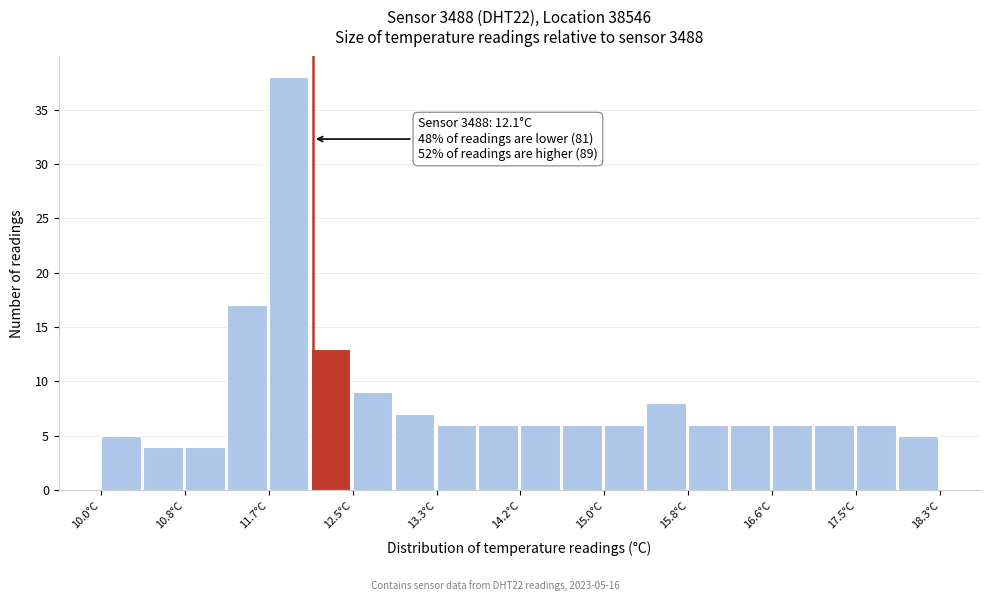

Which range on the x-axis has the tallest bar?

11.7 to 12.1